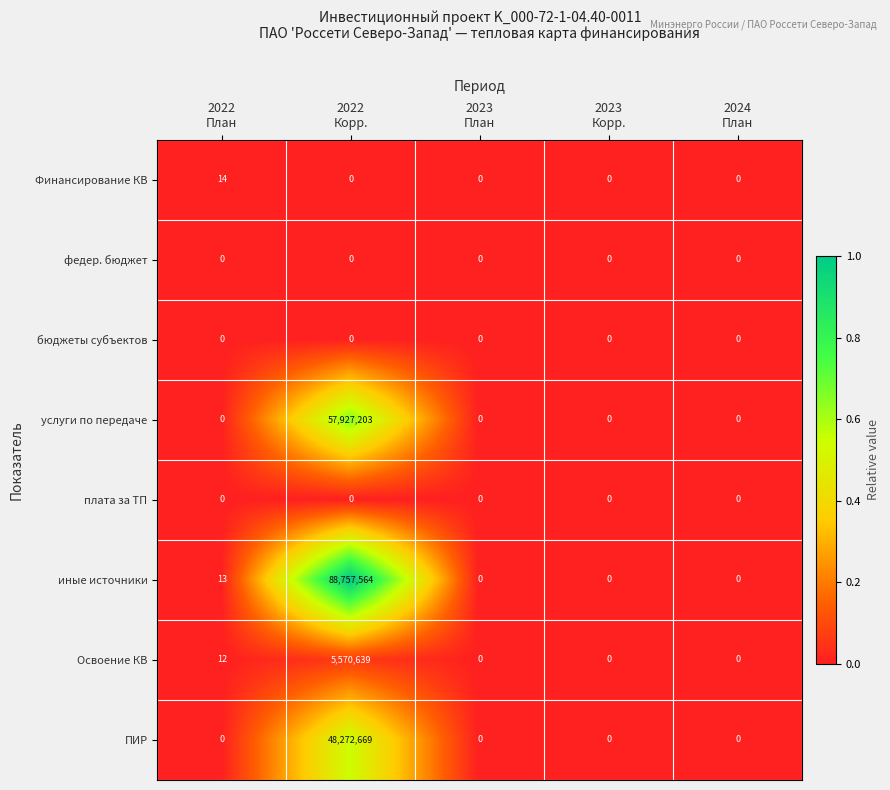

What is the average value of the услуги по передаче series?

11585441